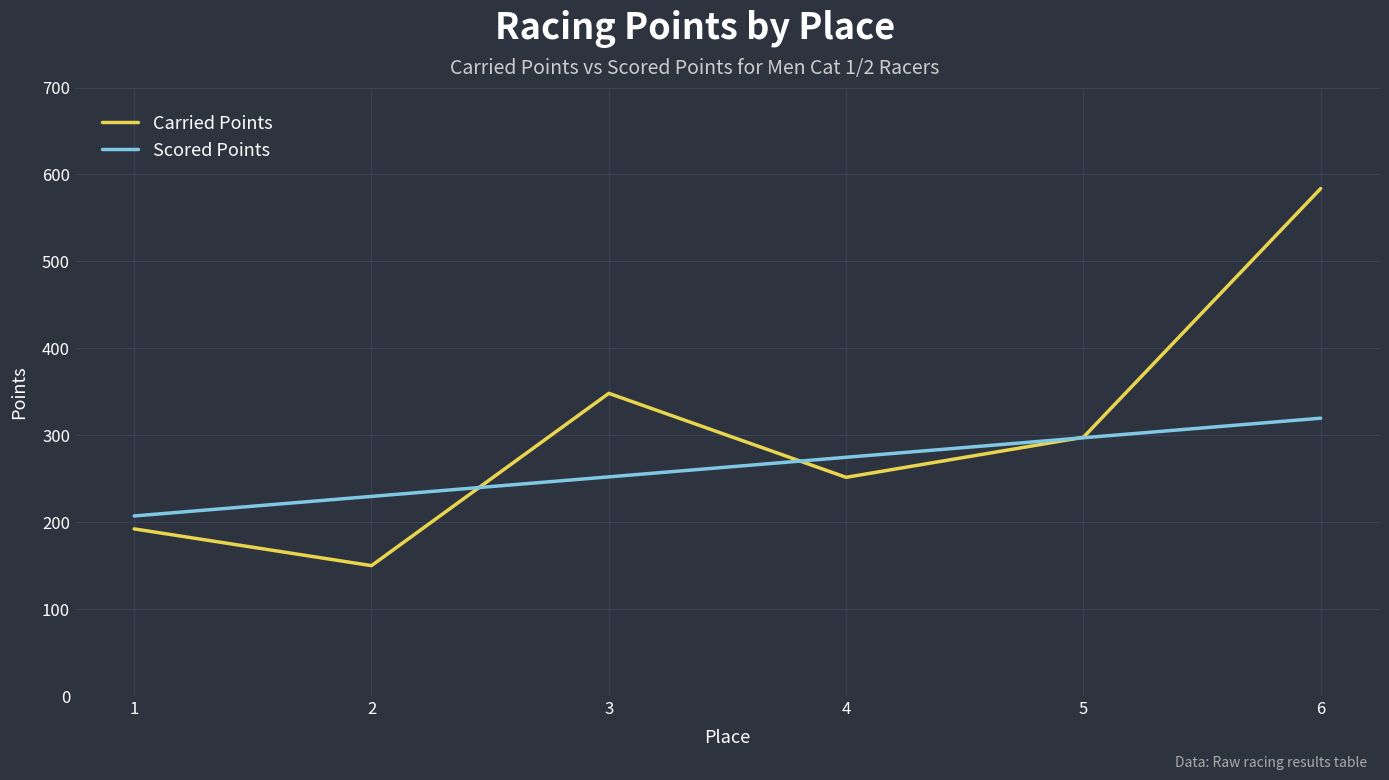

At how many categories does at least one series exceed 510?

1